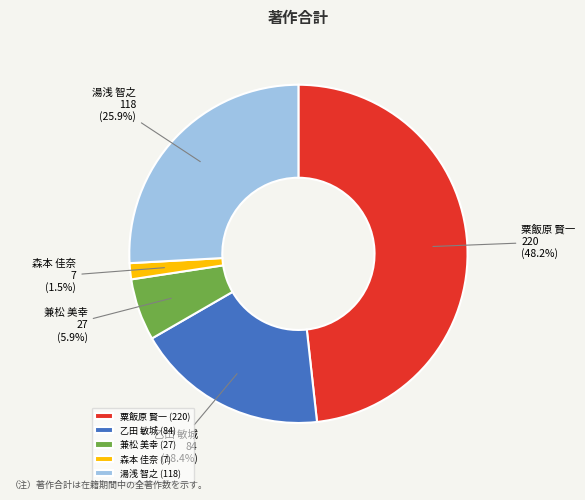

Is the sum of 乙田 敏城 and 粟飯原 賢一 greater than half?

Yes